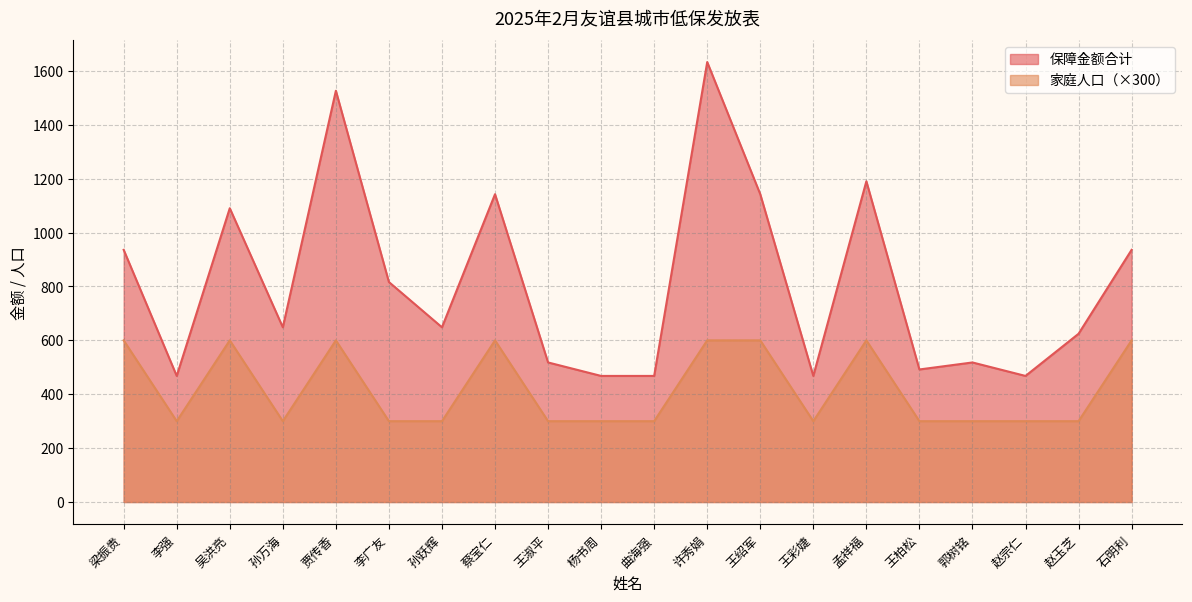

How many series are shown in this chart?

2